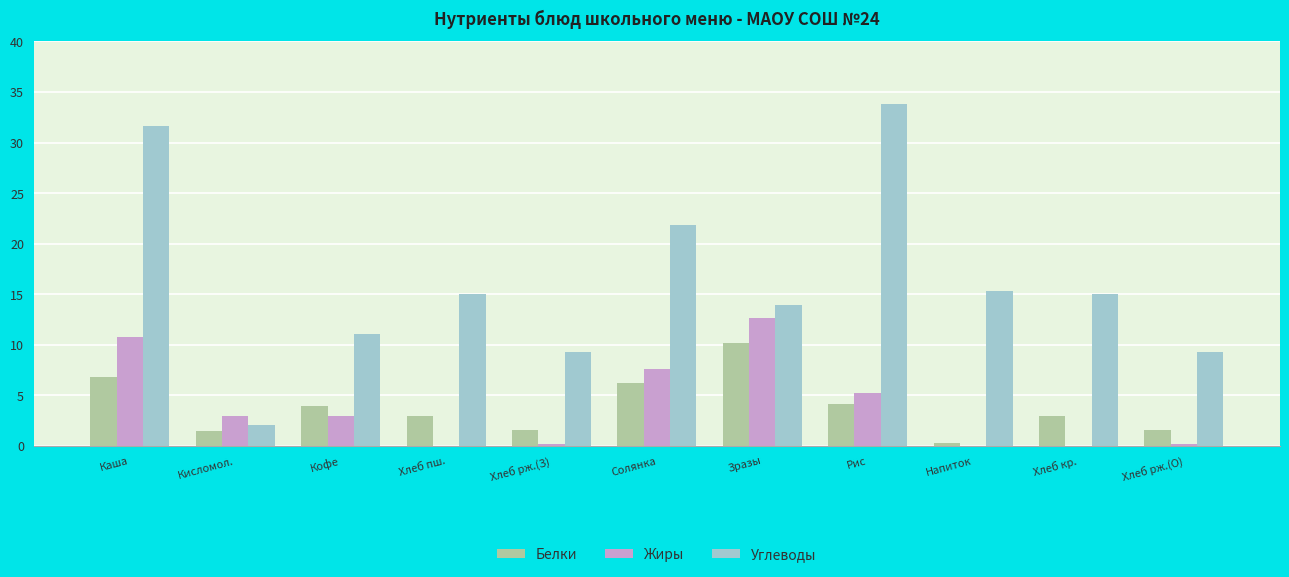

Read the Белки value at Солянка.

6.2